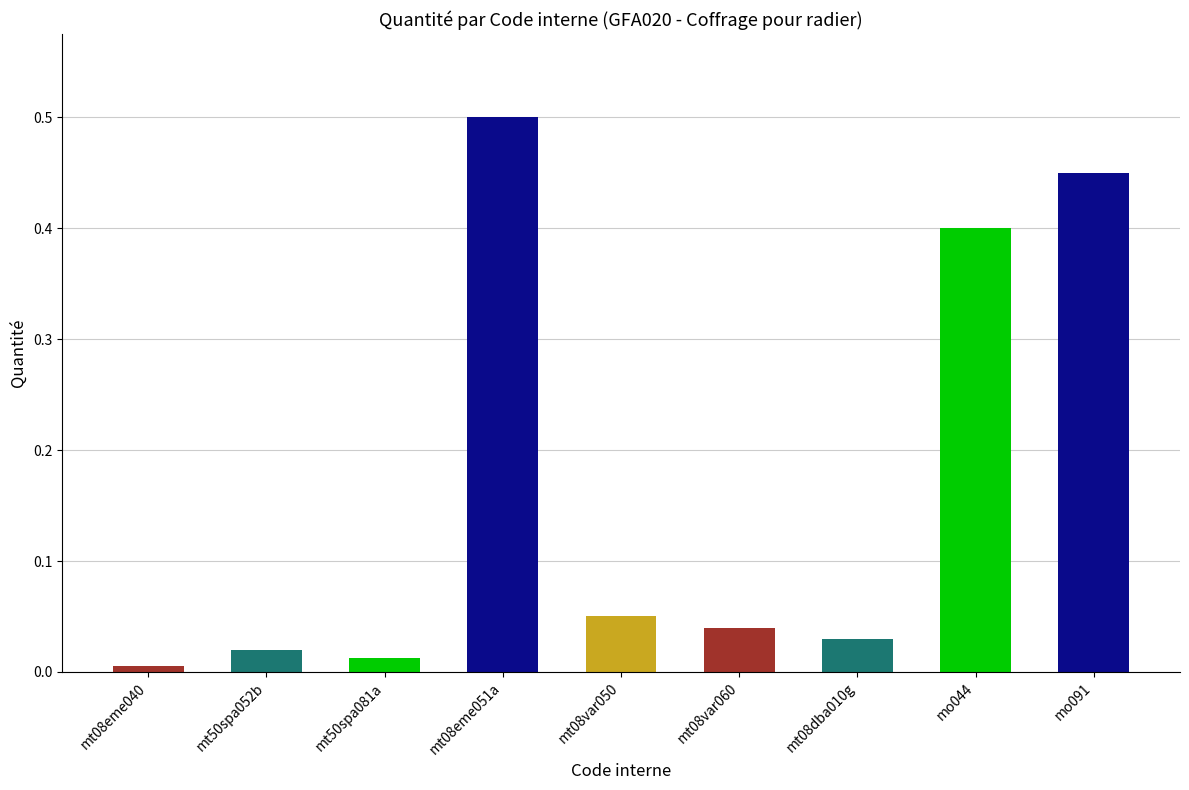

Which label corresponds to the largest value in the chart?

mt08eme051a